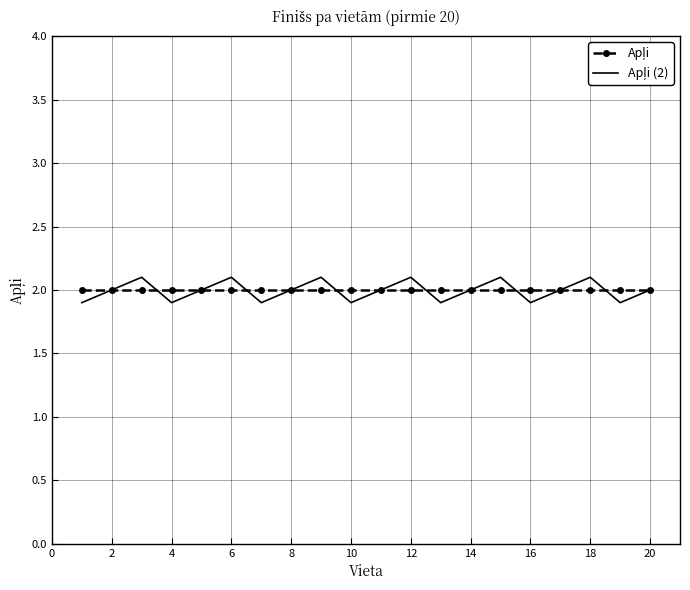

What is the minimum value shown in the chart?

1.9